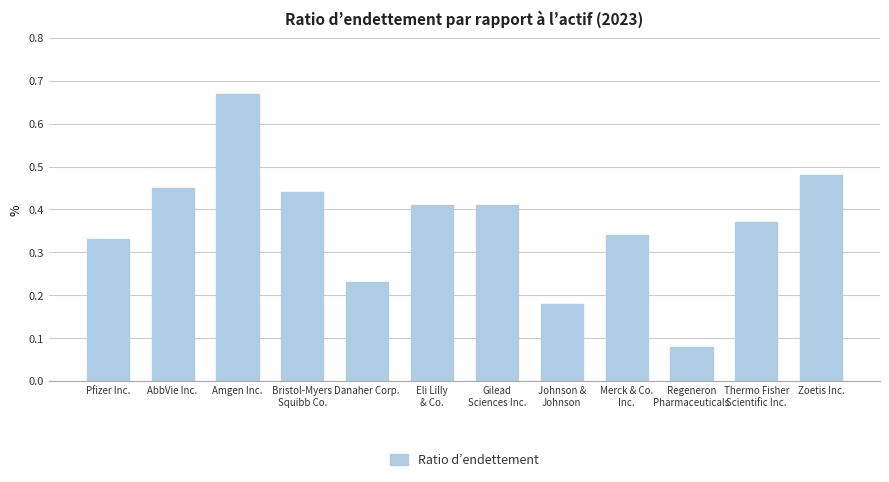

Count the values in the range 0 to 1.

12